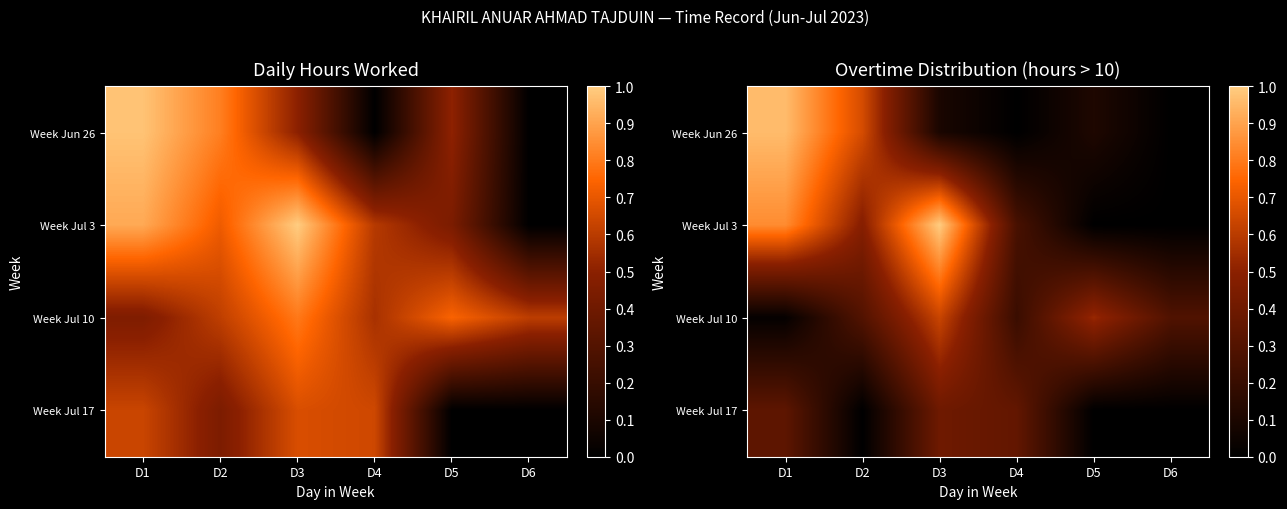

How many categories are shown in the chart?

6